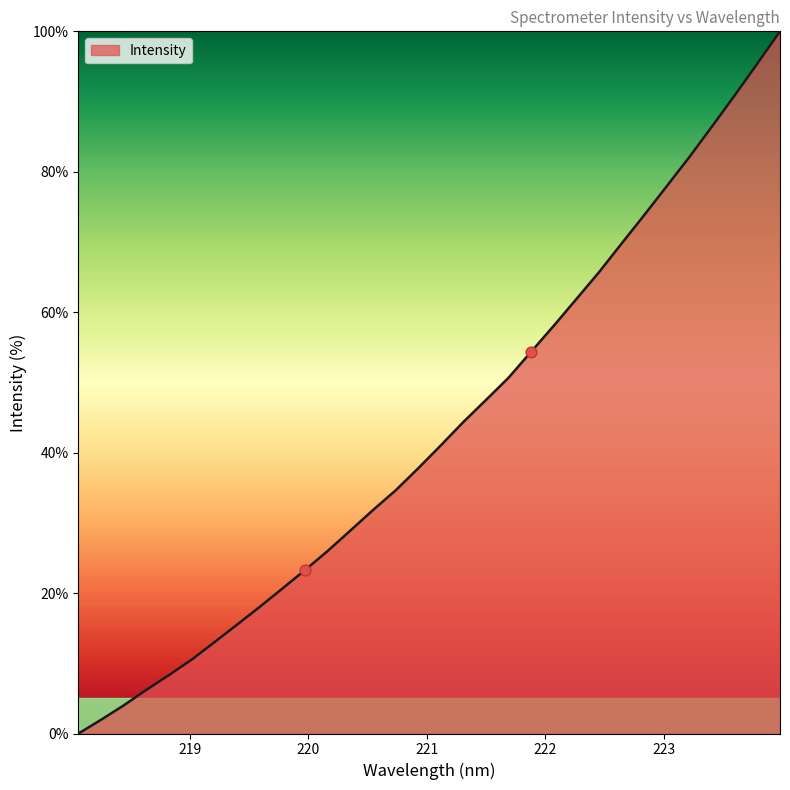

What is the maximum value shown in the chart?

100.0